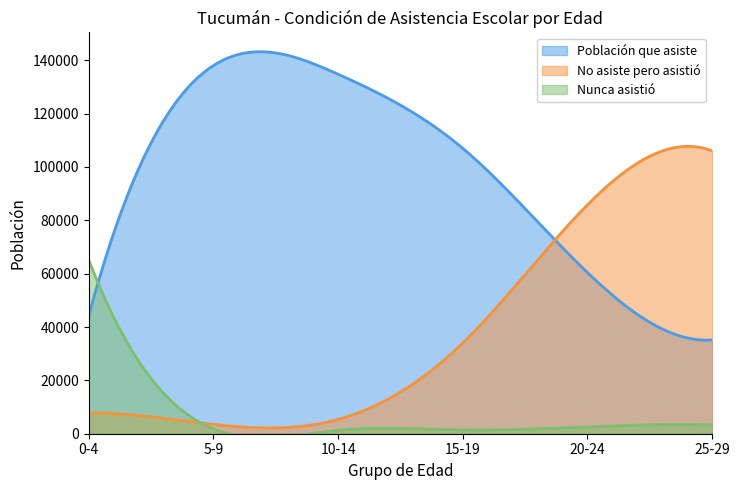

What is the total value across all series at 10-14?

141385